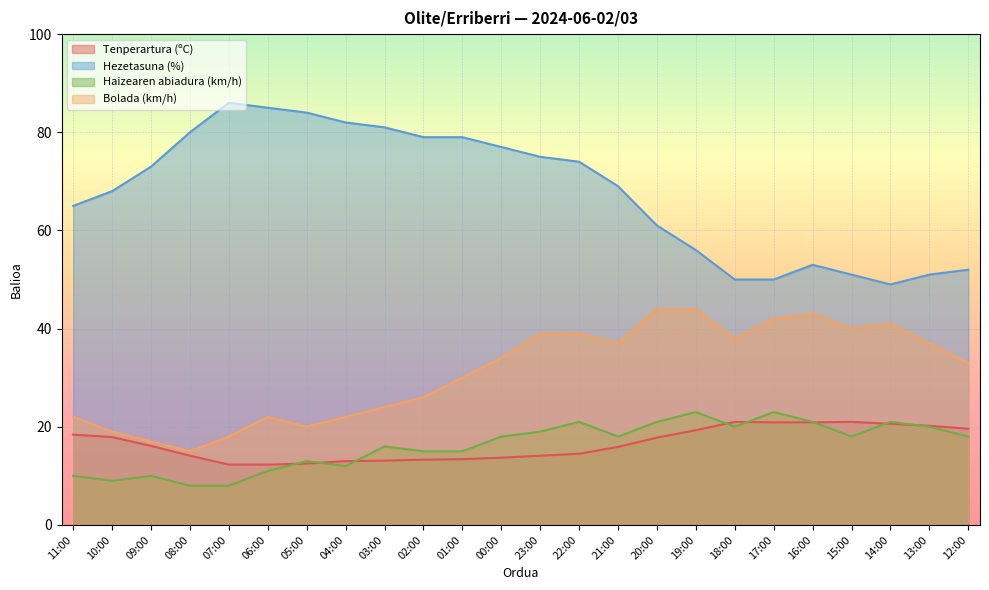

How many interior local valleys does the Hezetasuna (%) series have?

1